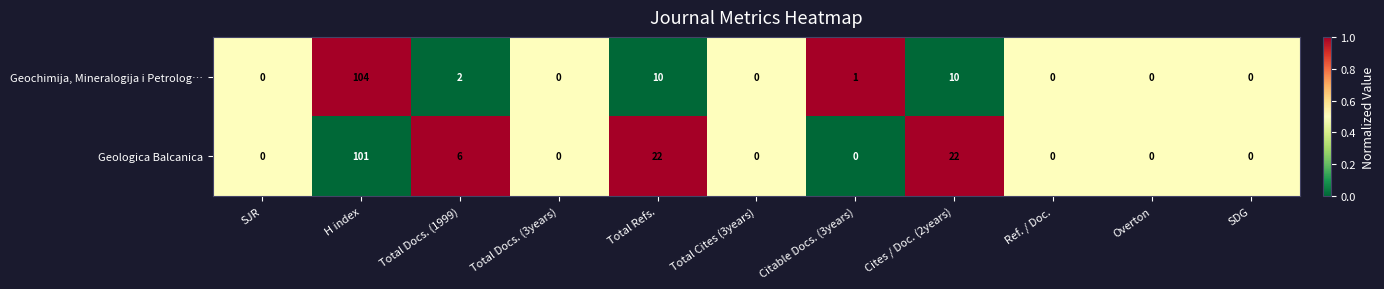

What is the difference between the maximum and minimum values in the Geologica Balcanica series?

101